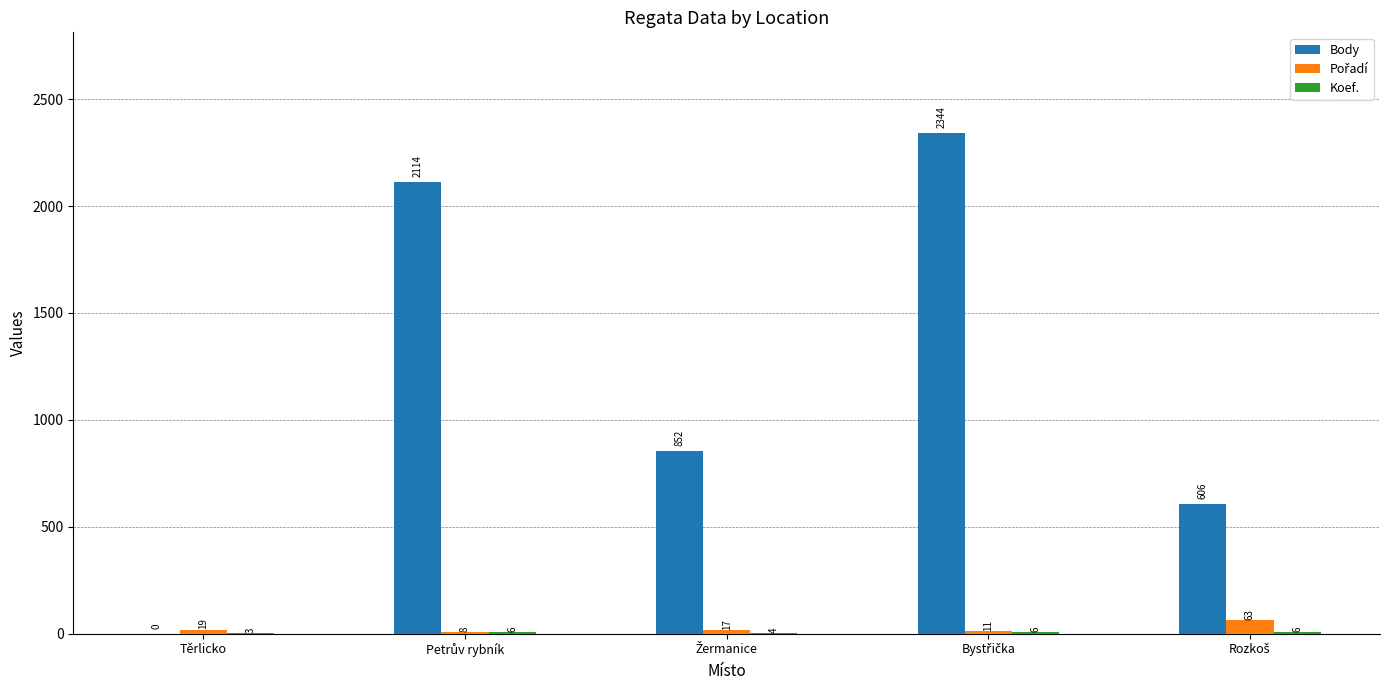

What is the maximum value shown in the chart?

2344